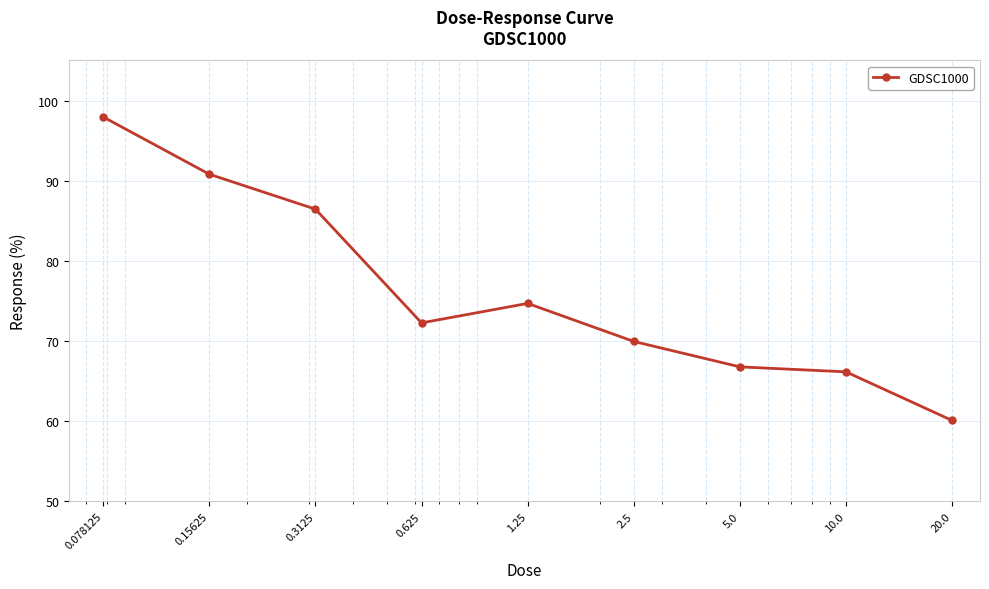

What is the value of the 7th point from the left?

66.8